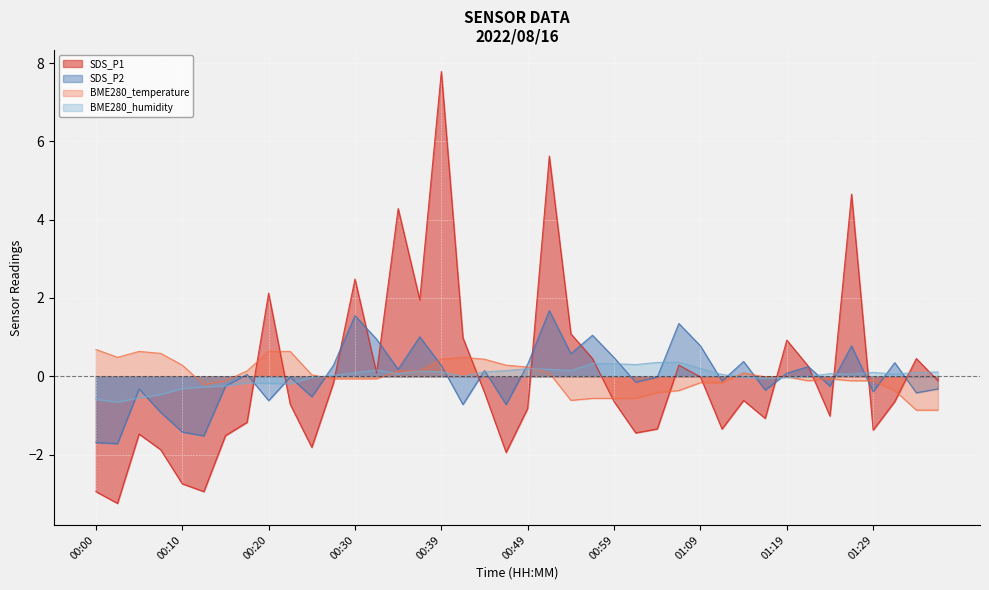

How many values in the SDS_P1 series exceed 0?

15